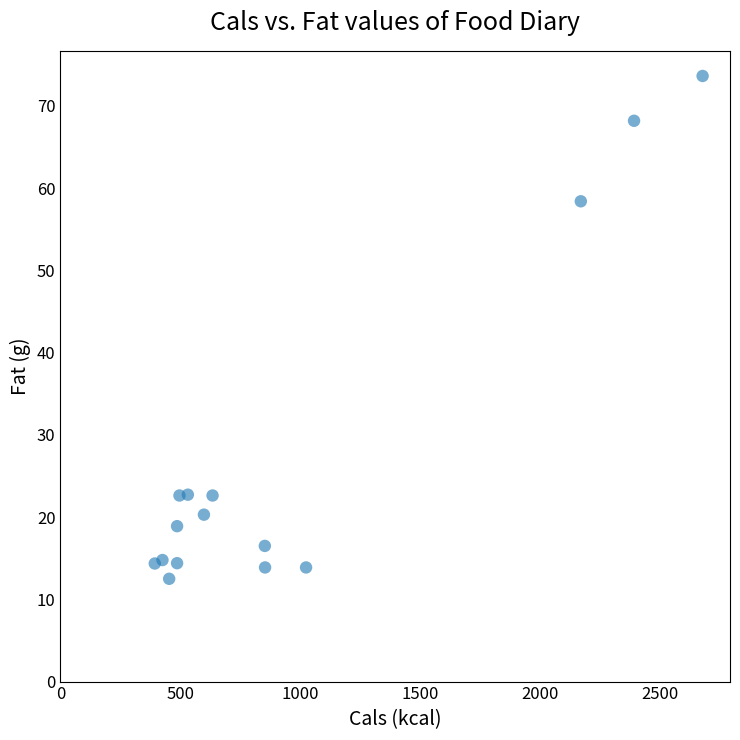

What is the range of X values (max minus min)?

2285.0